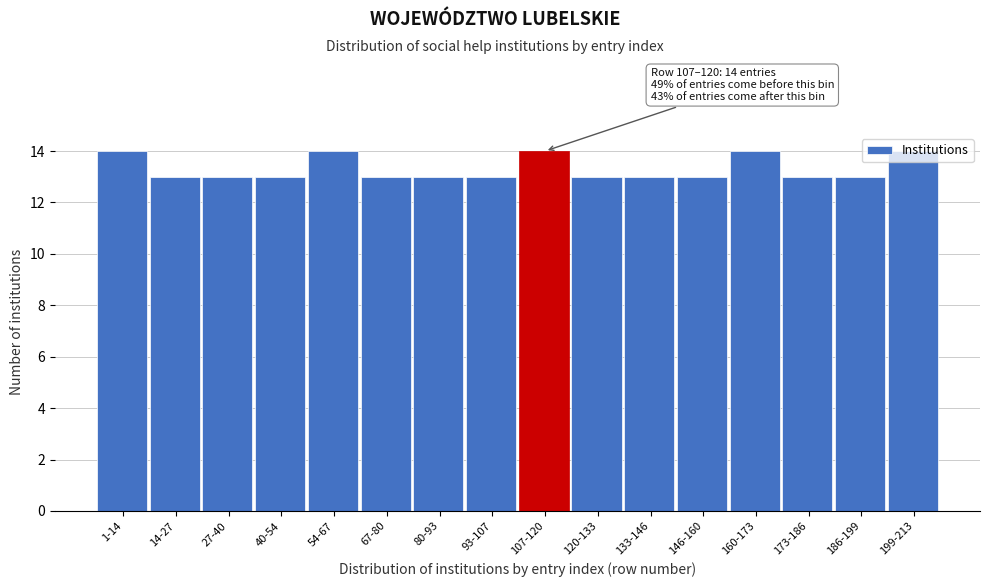

Which has a higher value, 1-14 or 173-186?

1-14